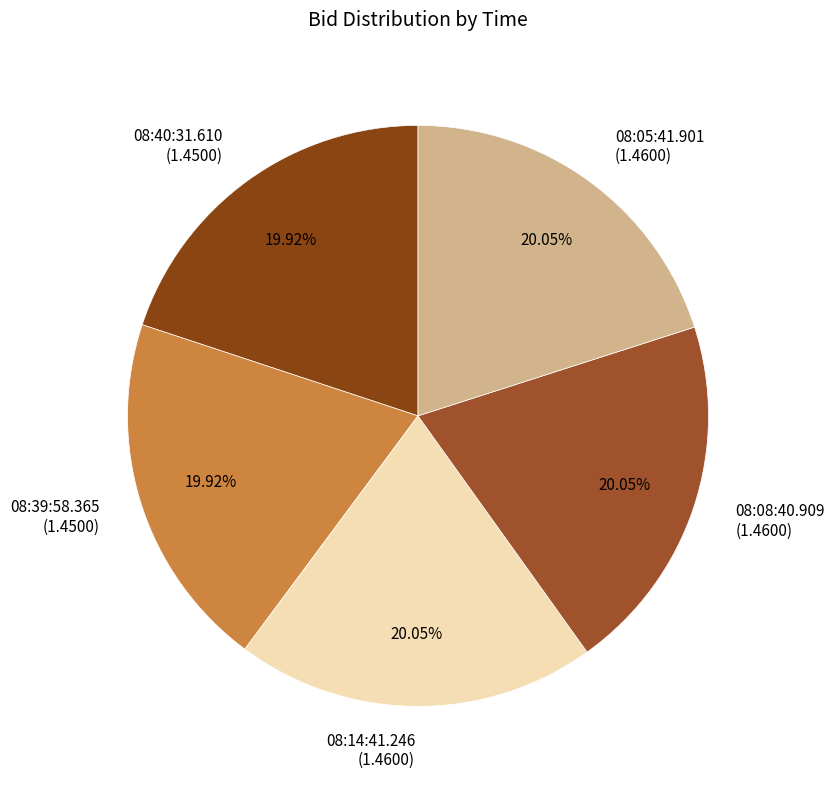

Is it true that 08:40:31.610 is 6% of the pie?

False